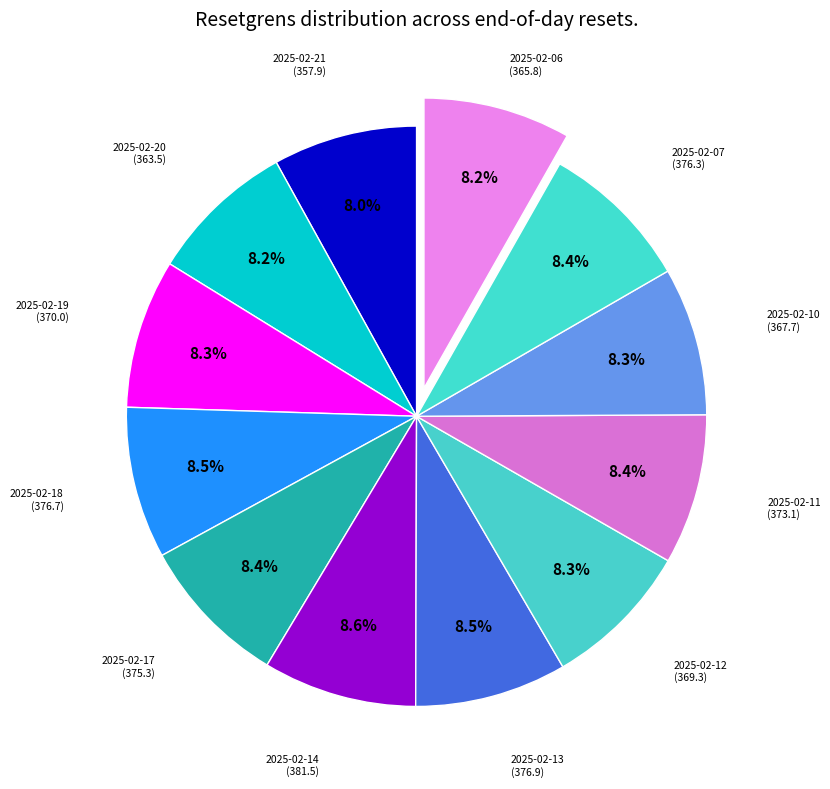

Count the number of slices in the pie.

12